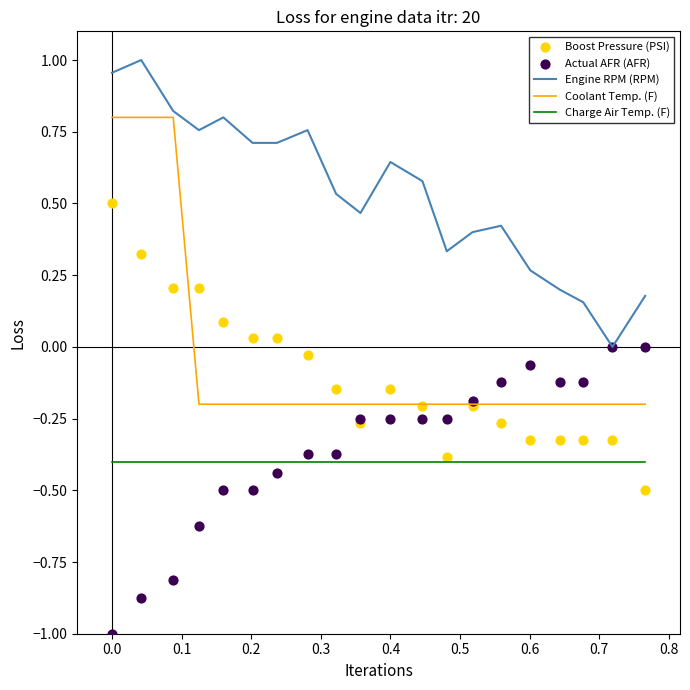

Which series has the largest total across all categories?

Engine RPM (RPM)